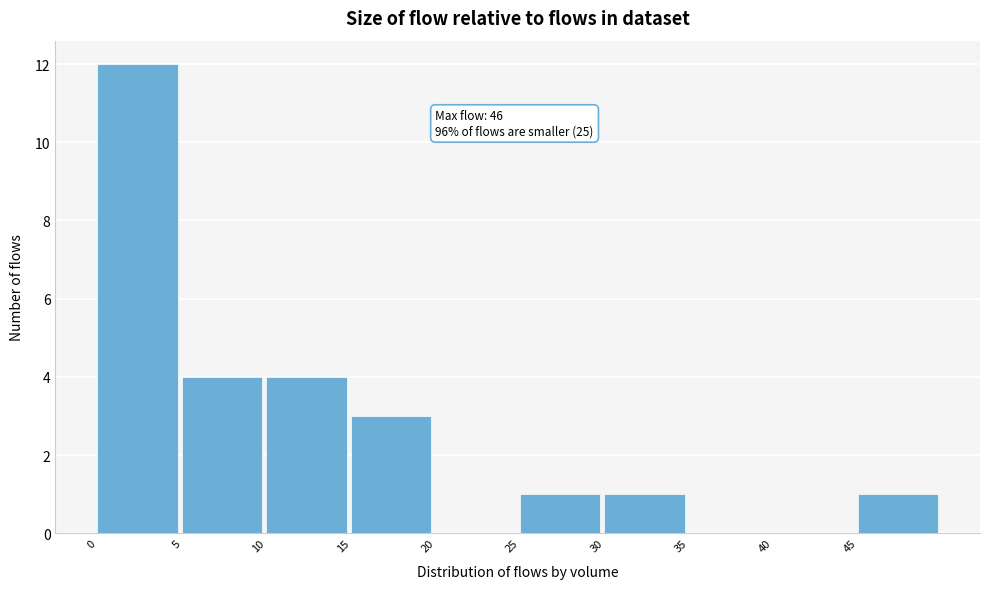

Which range on the x-axis has the tallest bar?

0 to 5